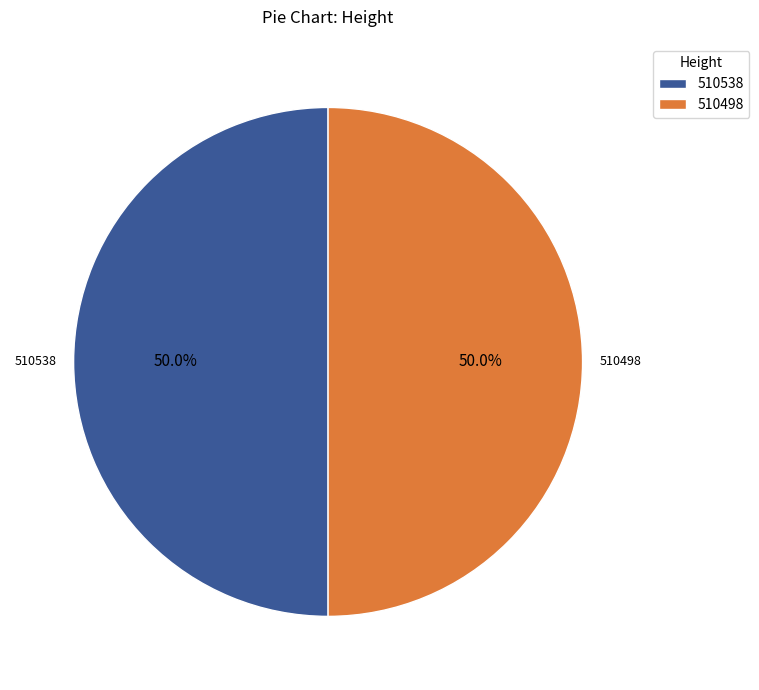

Combined, what portion of the pie is 510498 and 510538?

100.0%